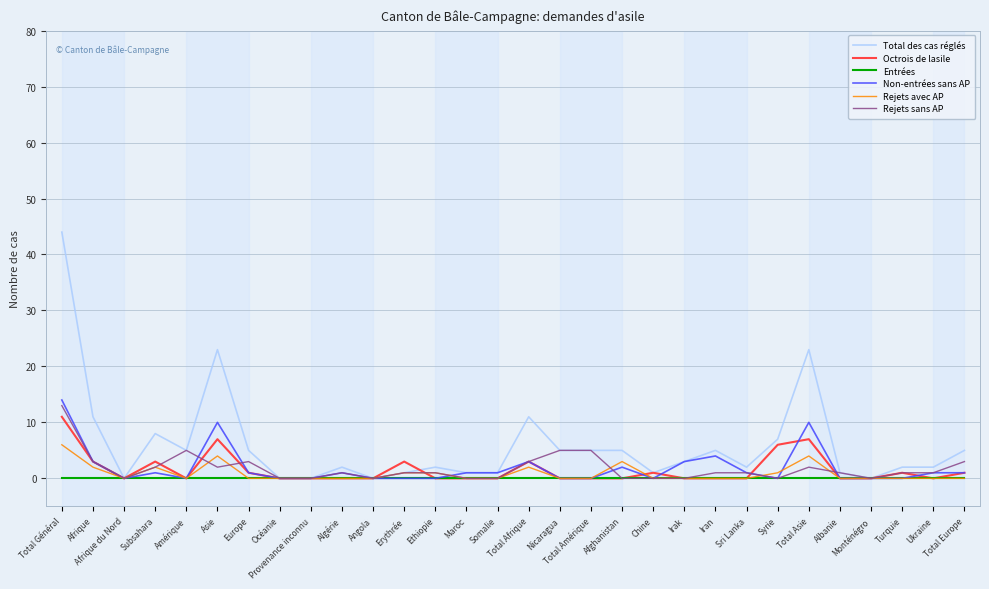

Does the chart have visible grid lines?

Yes